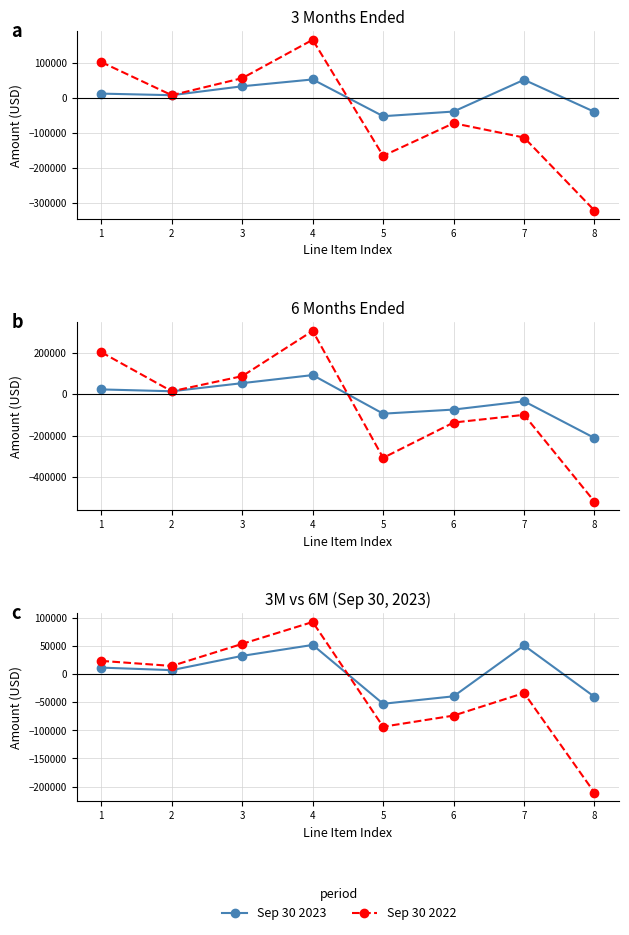

Is this an area chart (filled region under the line)?

No